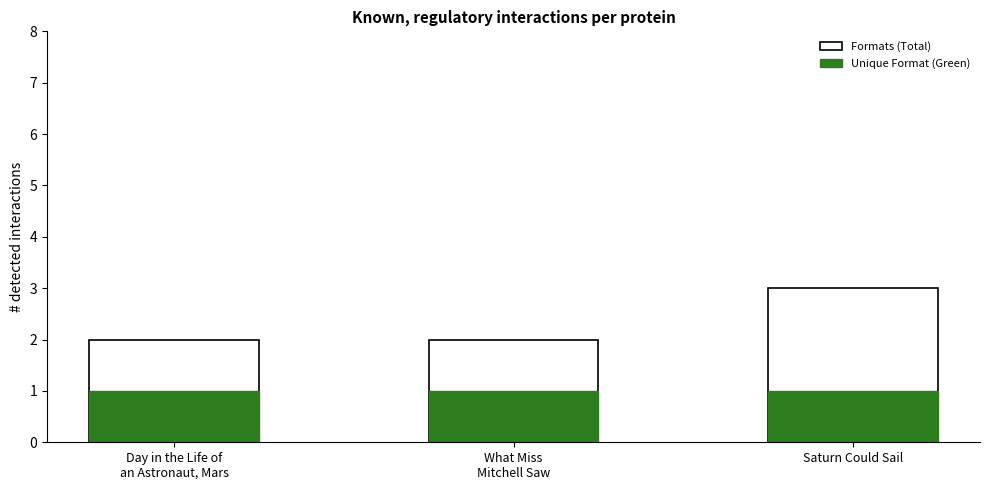

Between What Miss
Mitchell Saw and Saturn Could Sail, which series saw the biggest shift?

Formats (Total)